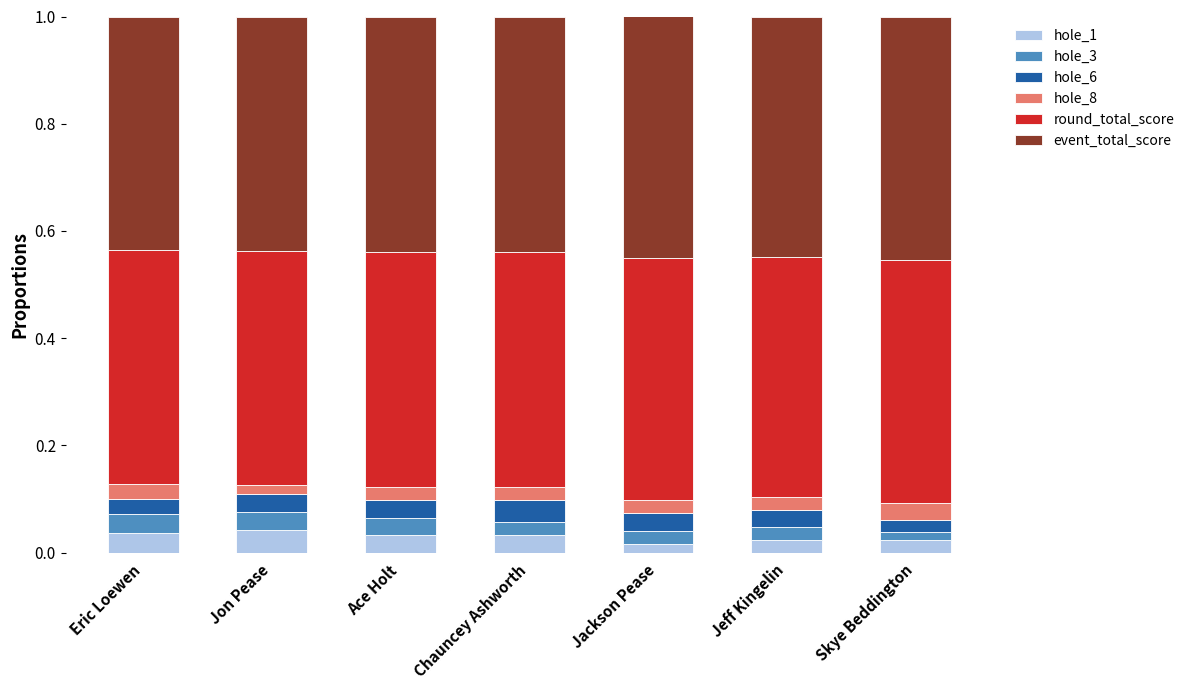

Does the chart contain stacked bars?

Yes